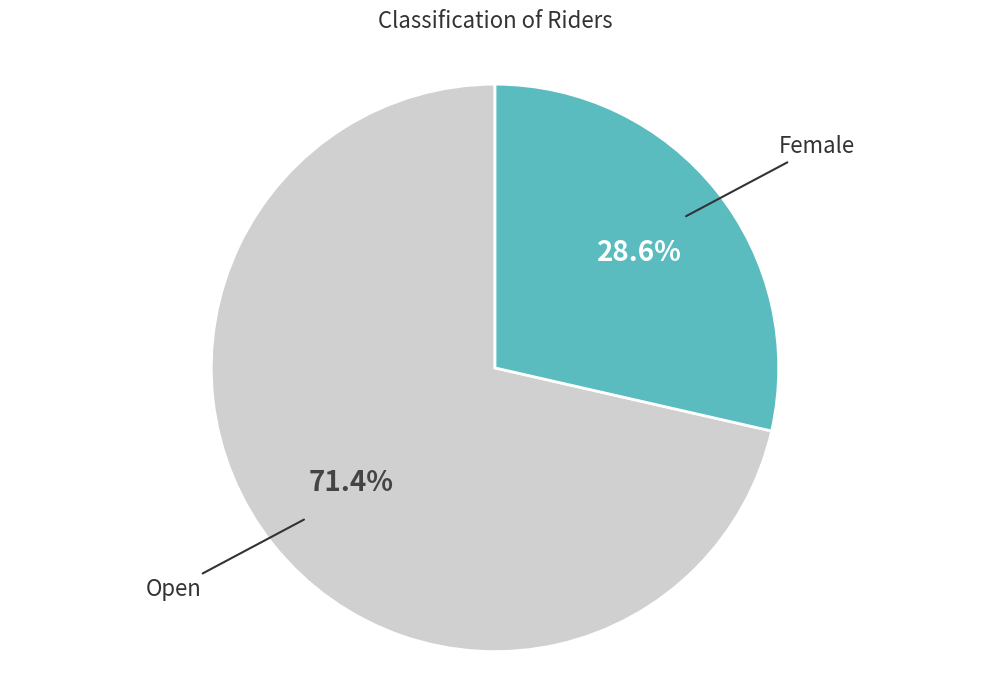

What percentage is the Female slice, to the nearest percent?

29%